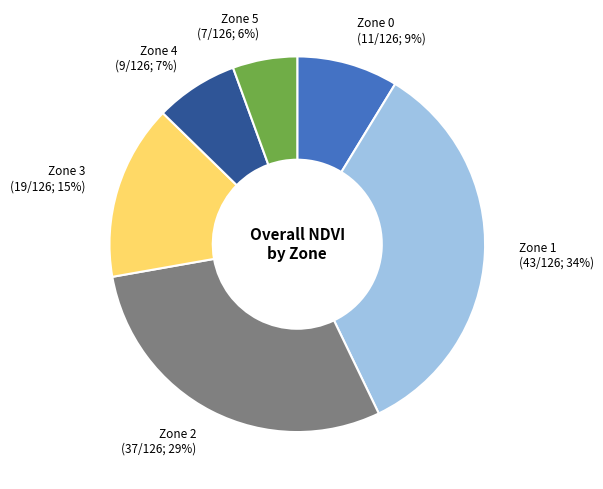

To the nearest percent, what portion does Zone 0 represent?

9%